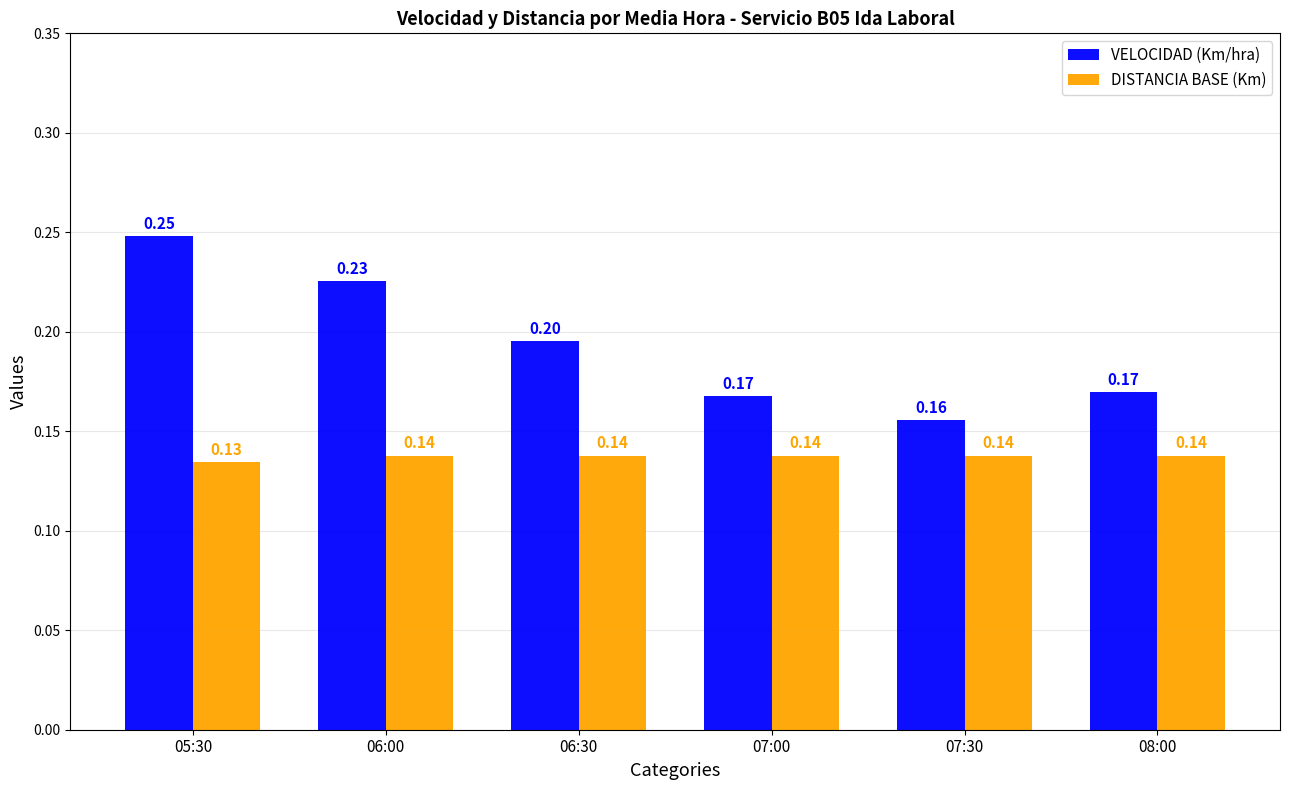

List the series in order of their overall mean, highest first.

VELOCIDAD (Km/hra), DISTANCIA BASE (Km)